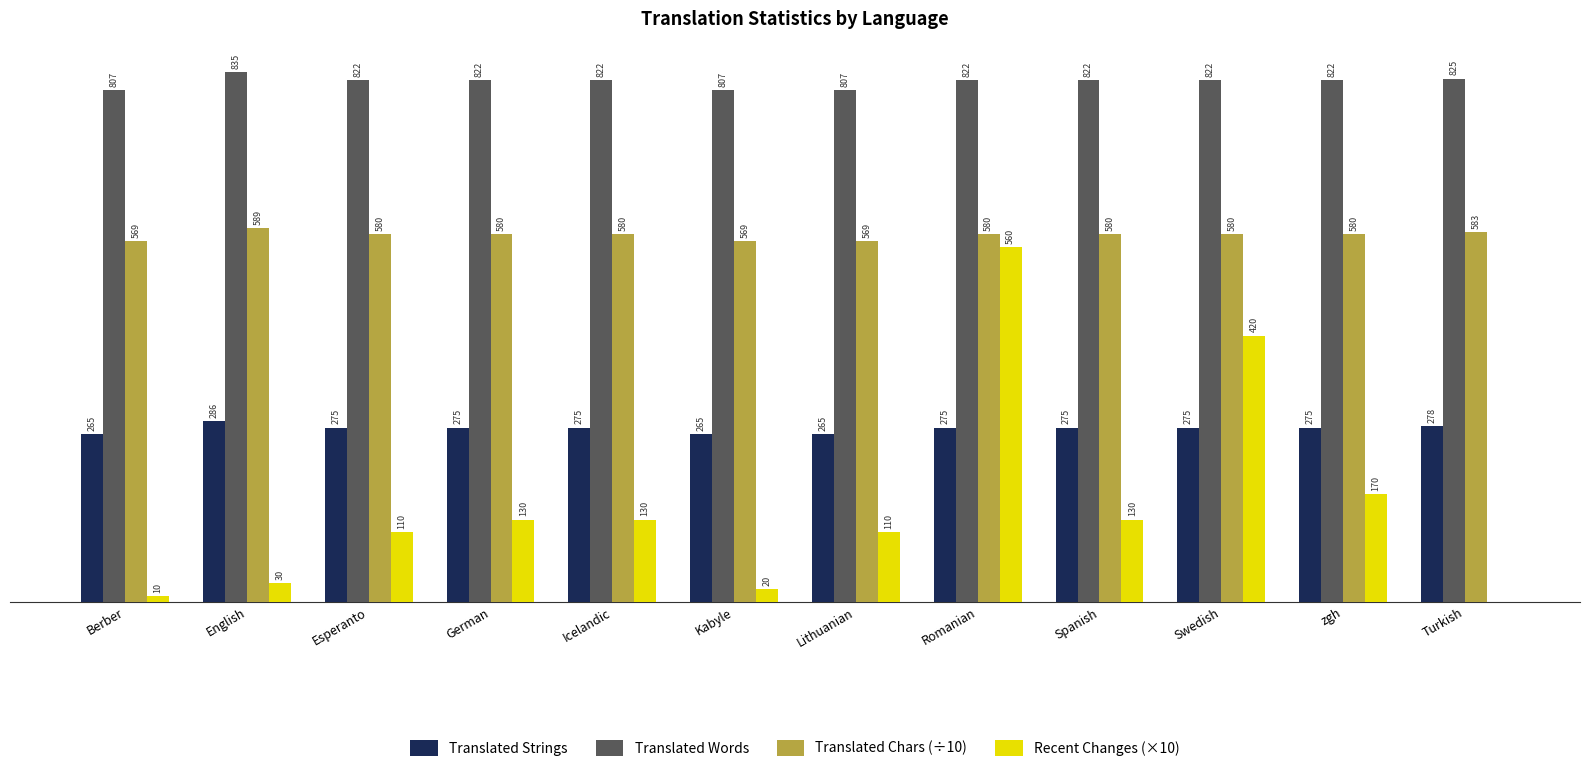

Which series has the largest range (max minus min)?

Recent Changes (×10)